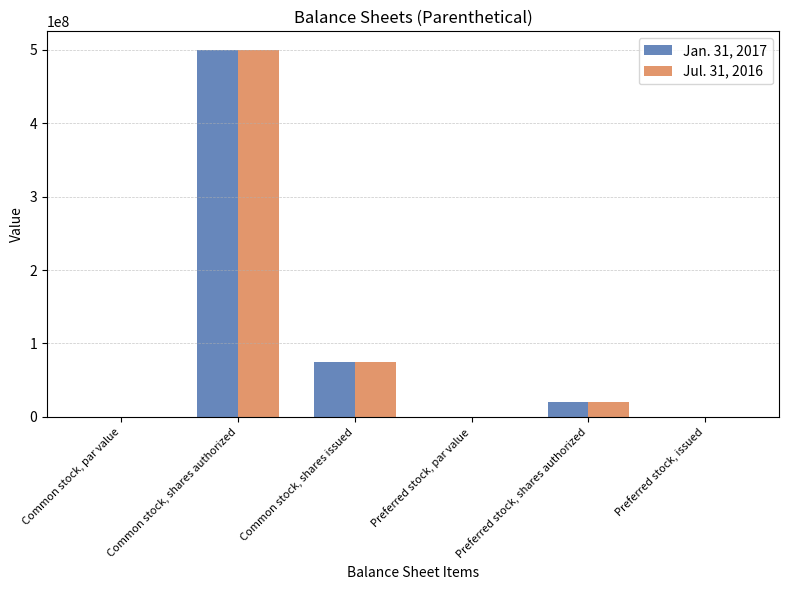

Is it true that Jan. 31, 2017 equals 773195865.0 at Common stock, shares authorized?

False